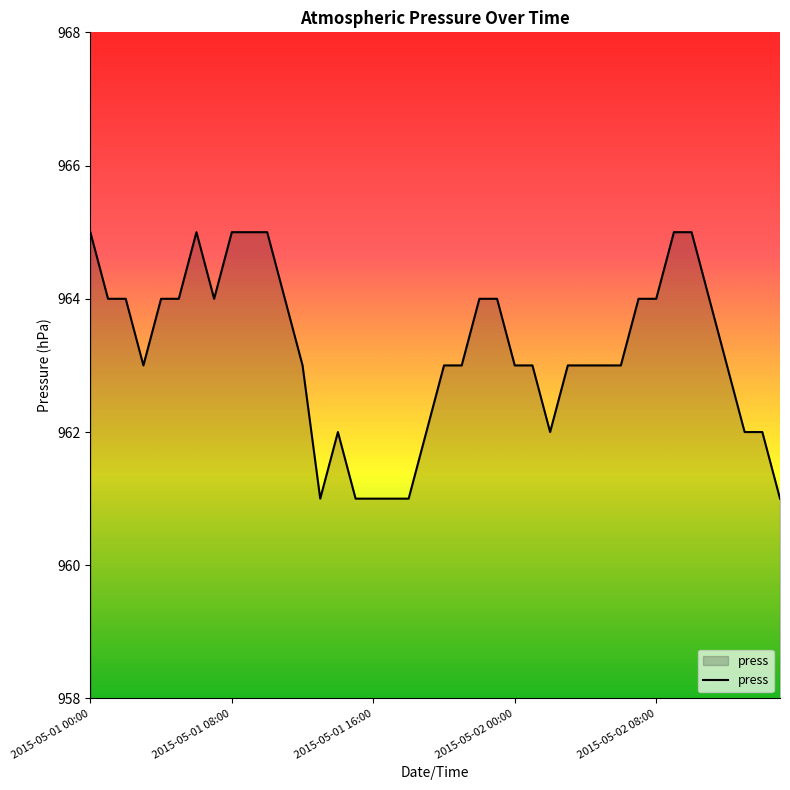

What is the smallest value displayed?

961